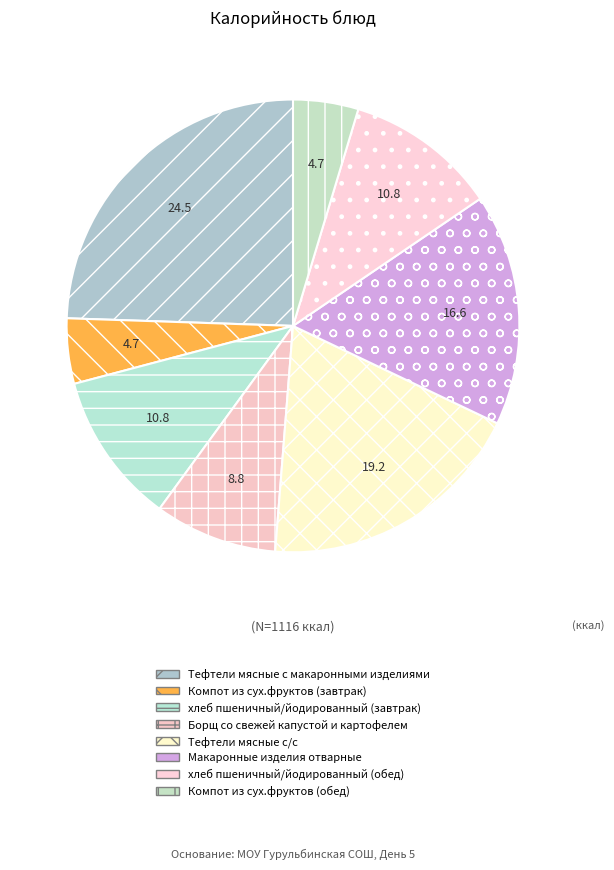

How many segments does this pie chart have?

8